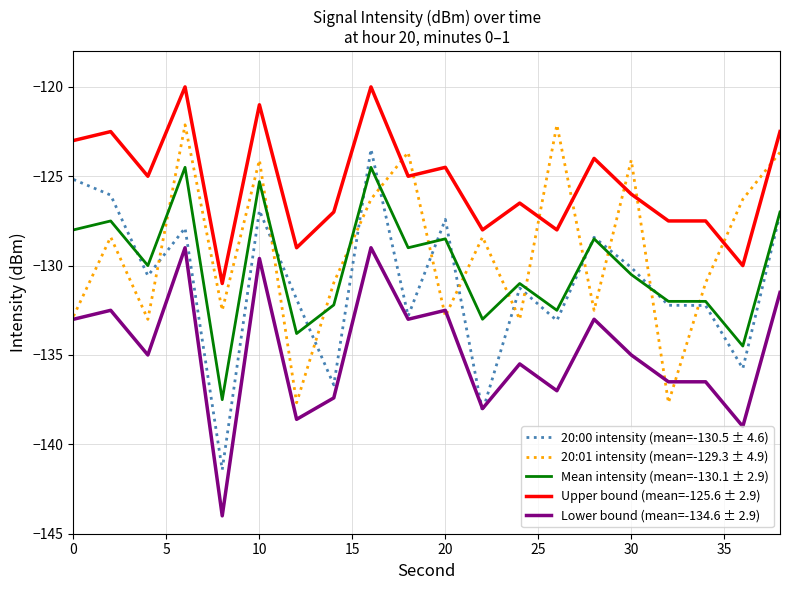

What is the maximum value for Mean intensity (mean=-130.1 ± 2.9)?

-124.5